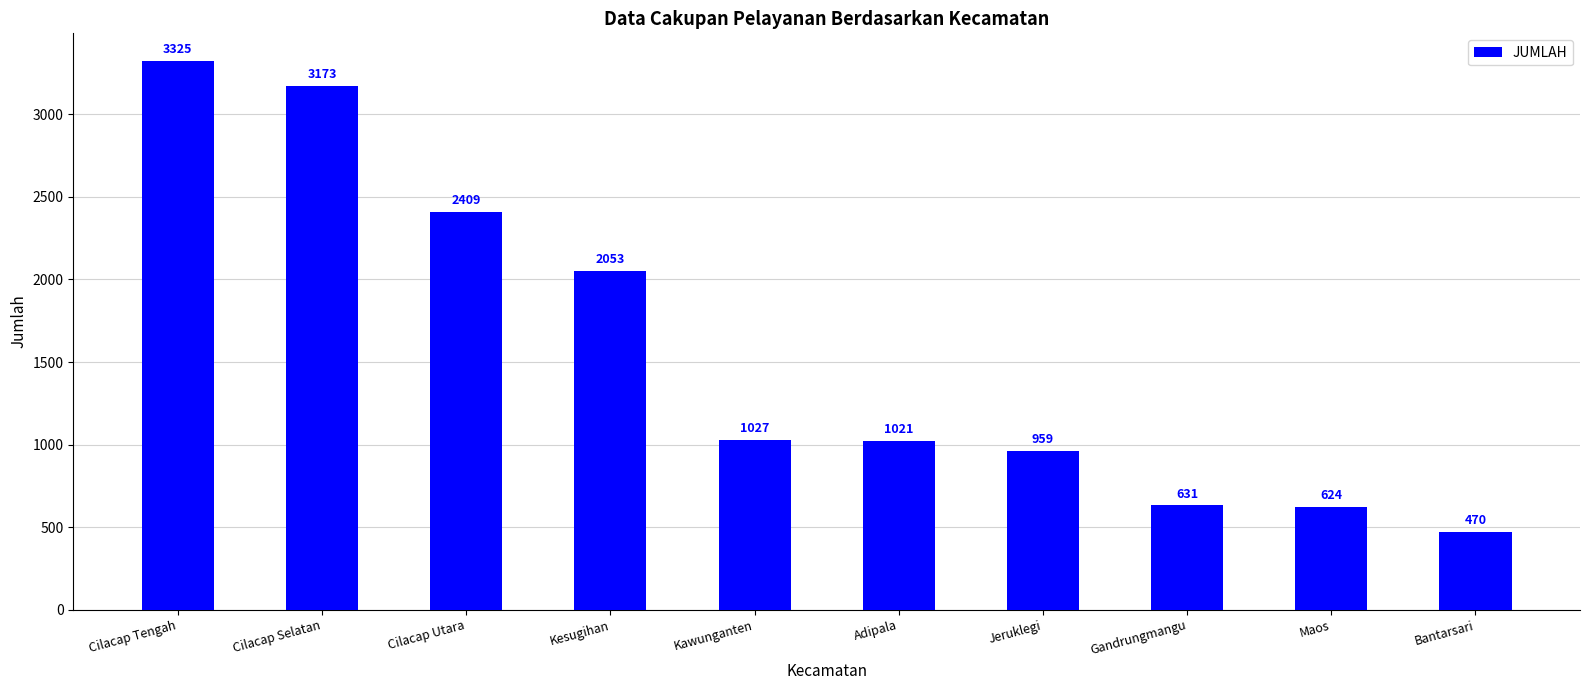

What is the value of the 6th bar from the left?

1021